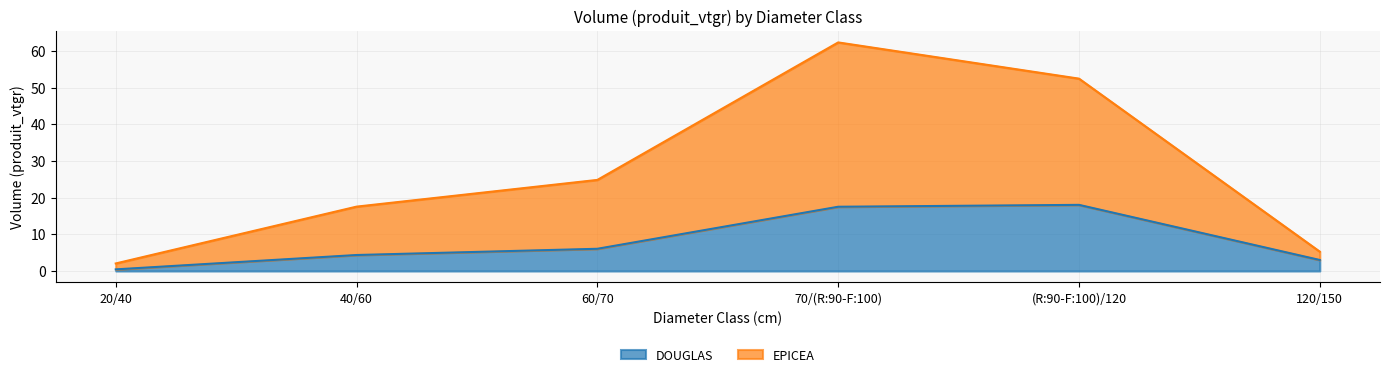

Reading right to left, transcribe all the data shown in this chart.

DOUGLAS: 3.0	18.0	17.5	6.1	4.4	0.4
EPICEA: 5.3	52.4	62.3	24.8	17.5	2.1